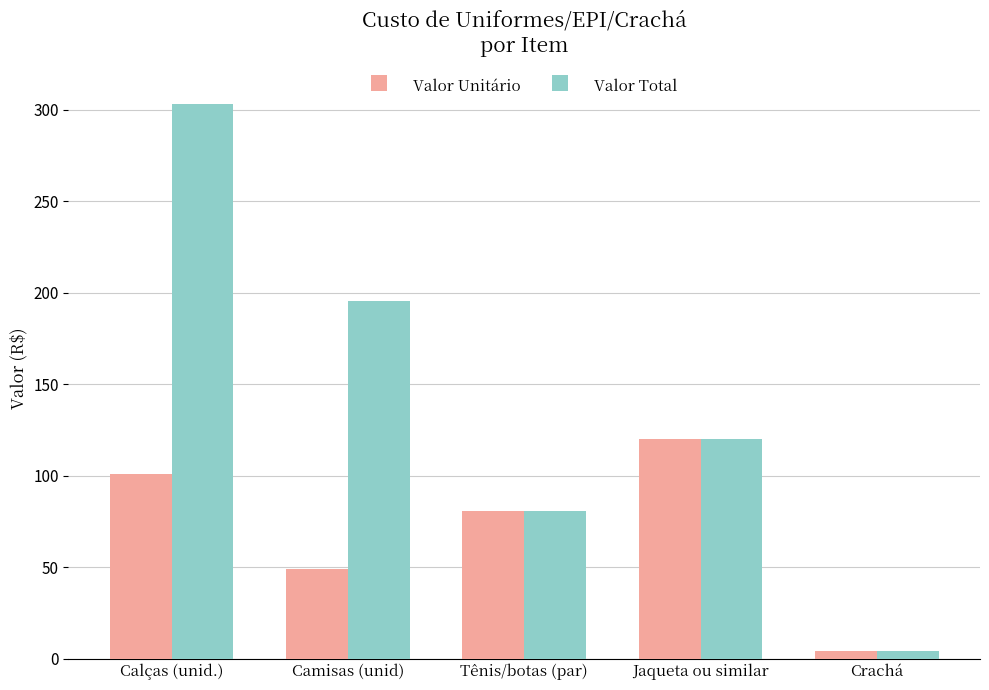

What is the minimum value shown in the chart?

4.4